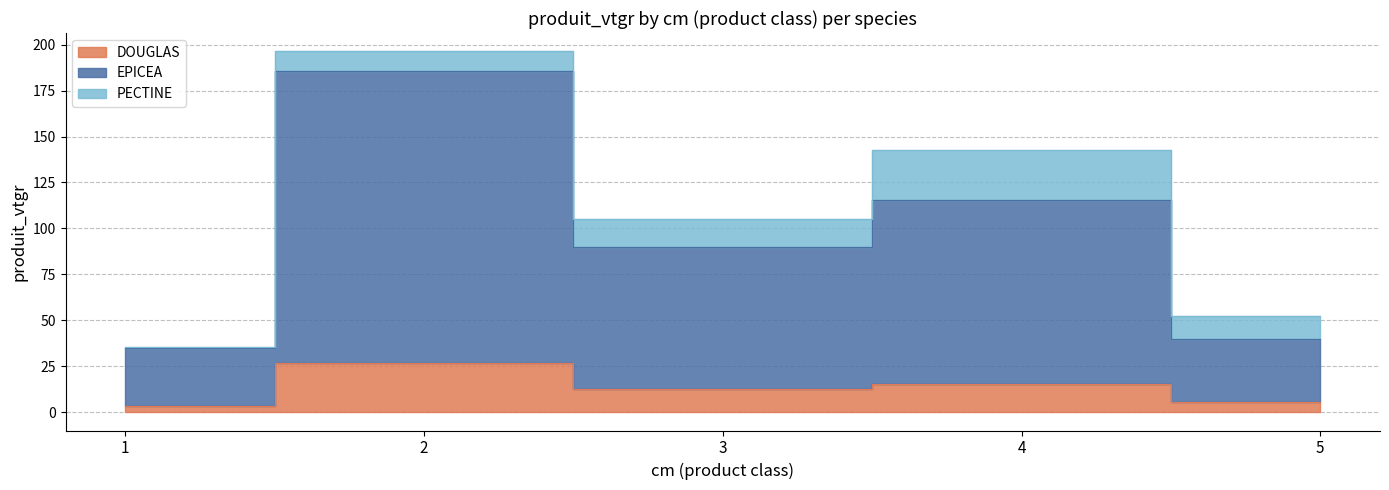

True or false: EPICEA has more than 2 interior local peaks.

False